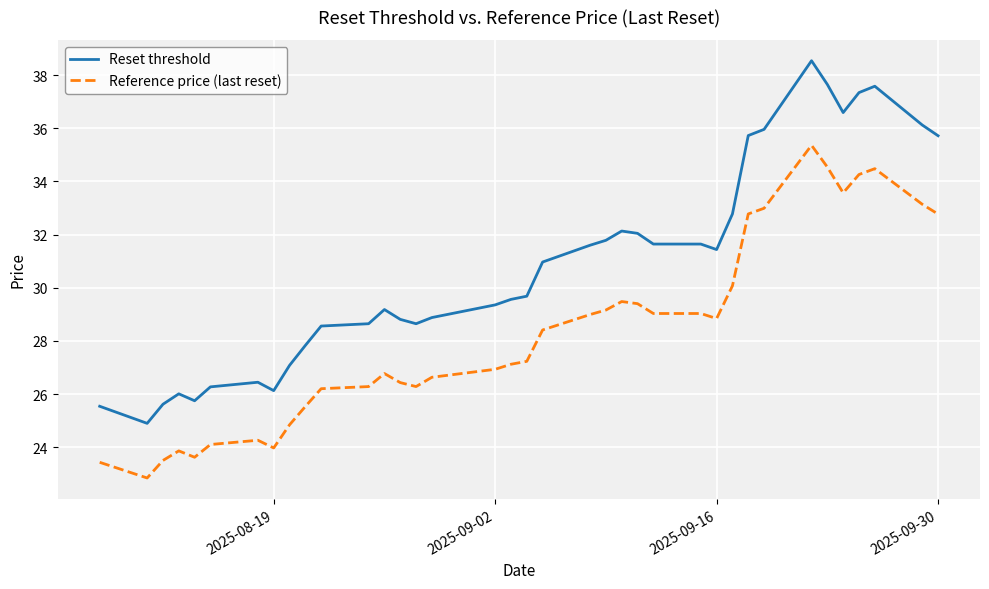

List the series in order of their overall mean, lowest first.

Reference price (last reset), Reset threshold